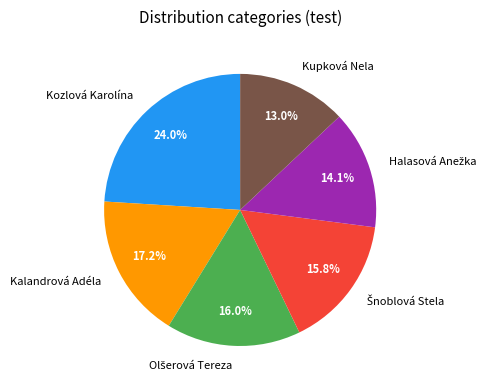

Does Kozlová Karolína represent more than half of the total?

No